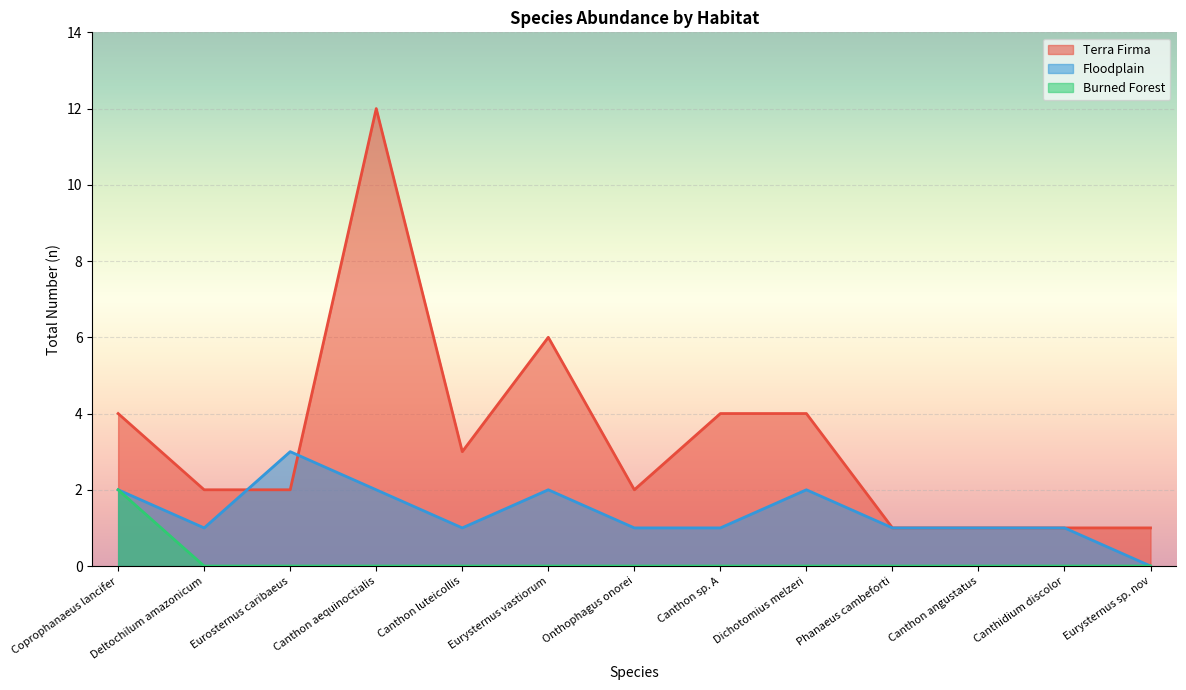

The value of Floodplain at Coprophanaeus lancifer is 1. True or false?

False